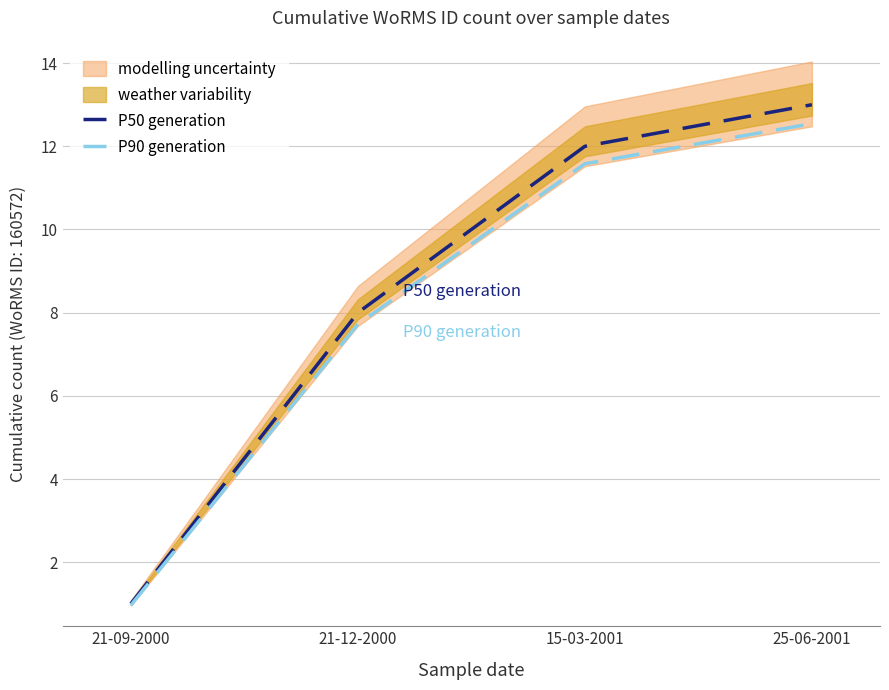

True or false: P90 generation and P50 generation intersect in this chart.

False